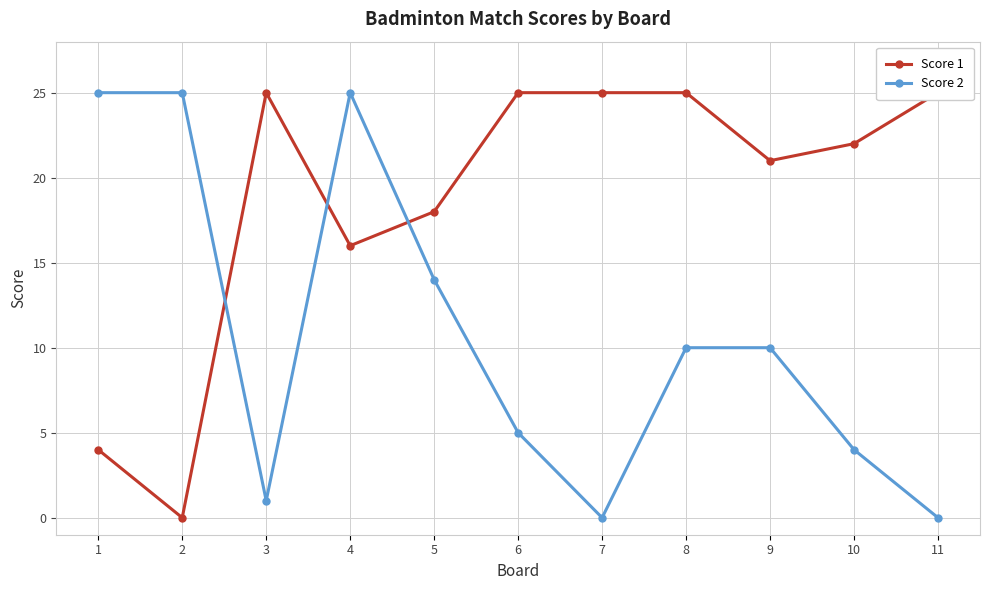

What is the maximum value shown in the chart?

25